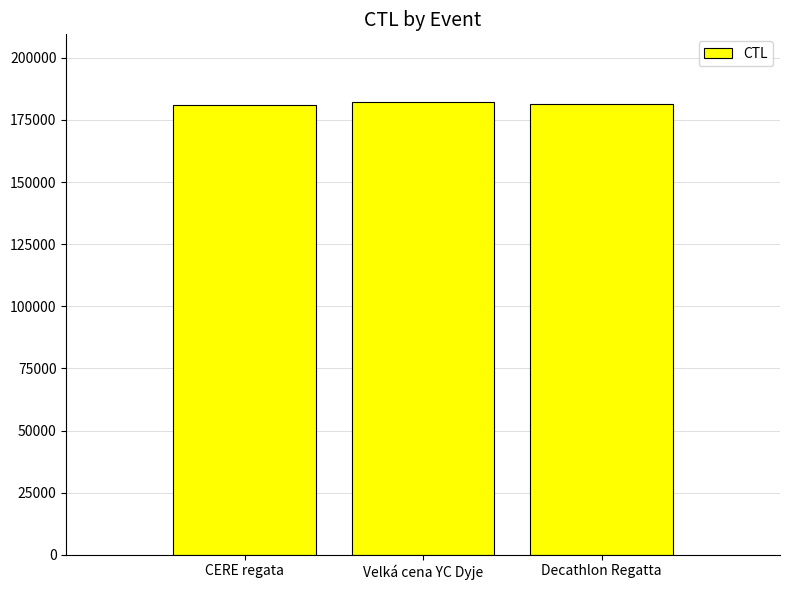

What is the ratio of the value at Decathlon Regatta to the value at CERE regata?

1.0